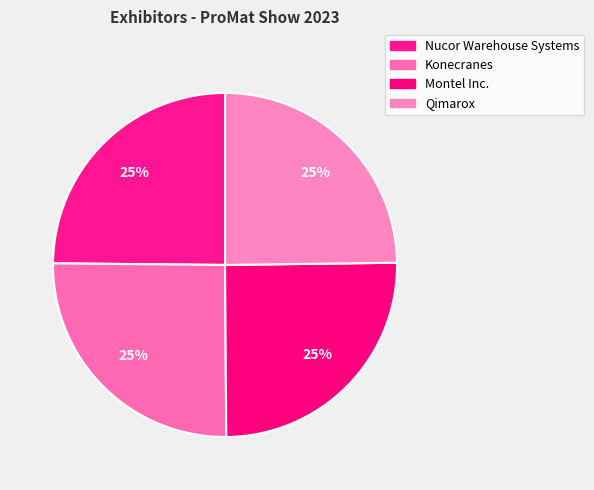

How many slices are in this pie chart?

4